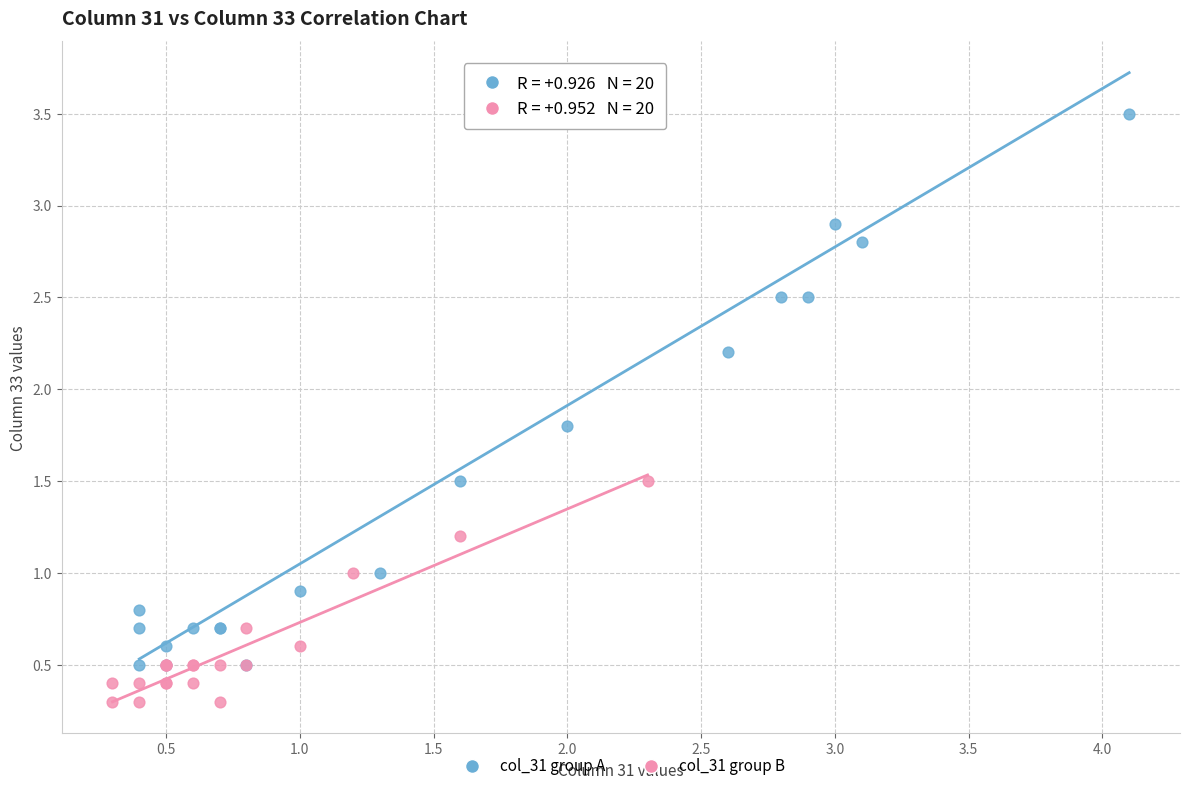

What are all the series names shown in the legend?

col_31 group A, col_31 group B